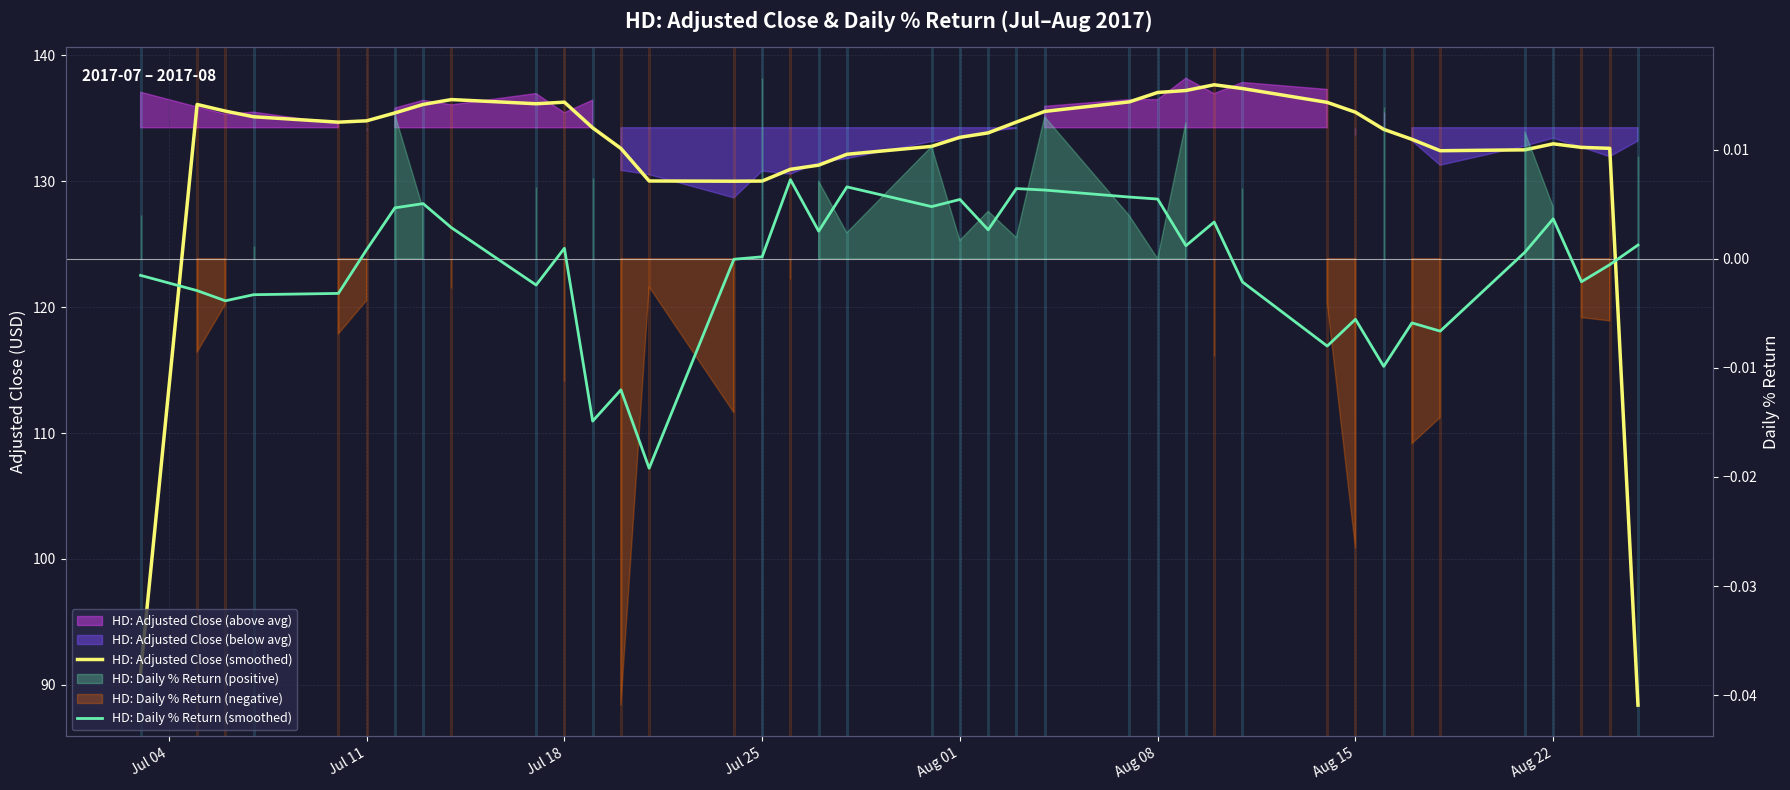

In HD: Daily % Return (smoothed), how many points are higher than both neighbors (excluding endpoints)?

11